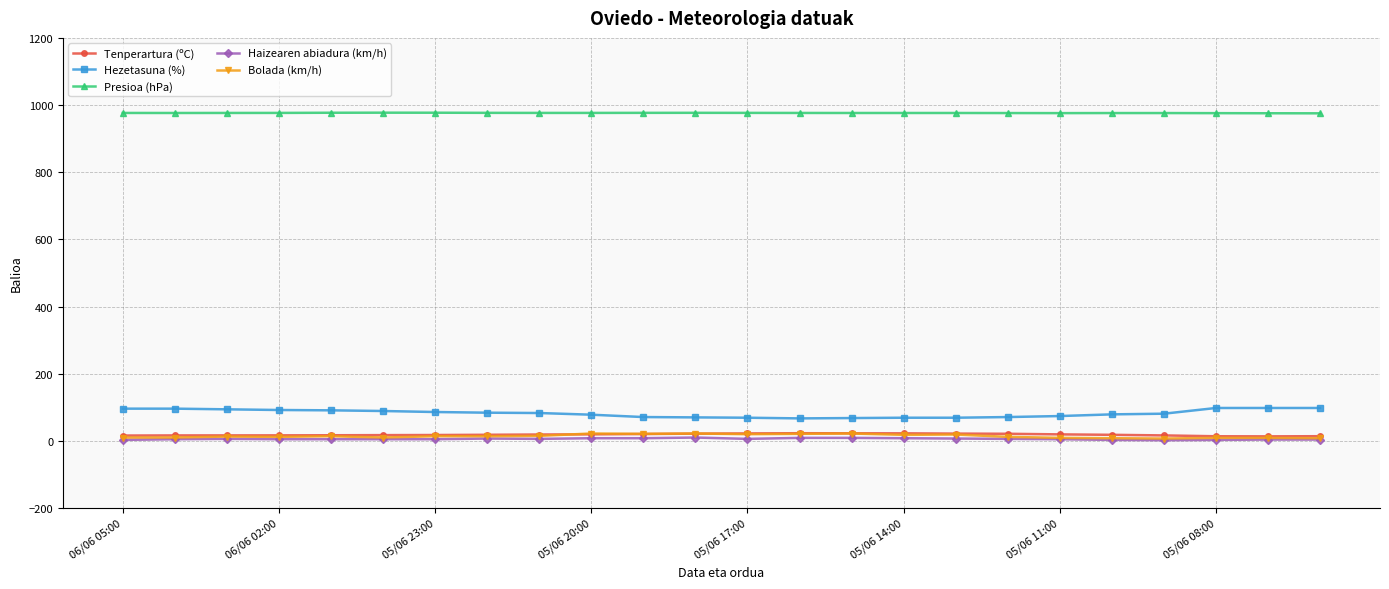

True or false: Presioa (hPa) has more than 0 points higher than both neighbors.

True